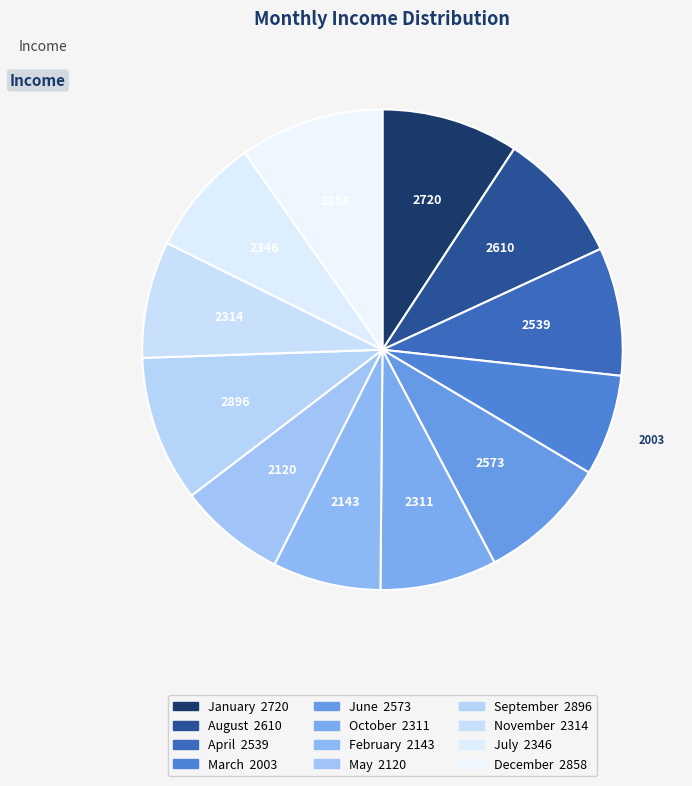

To the nearest percent, what percentage of the pie is September?

10%